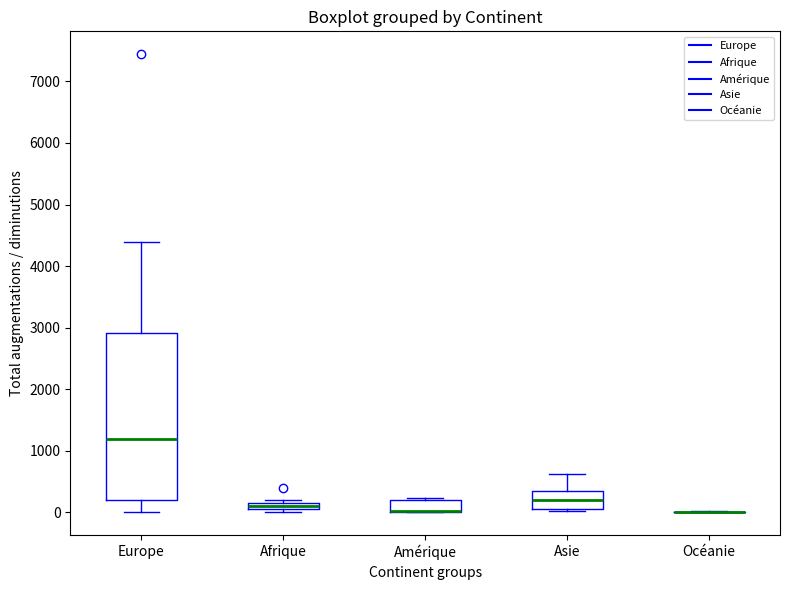

Where is the lower edge of the box for Amérique on the y-axis? The values are not printed on the chart, so give them approximately, as read against the axis.

0